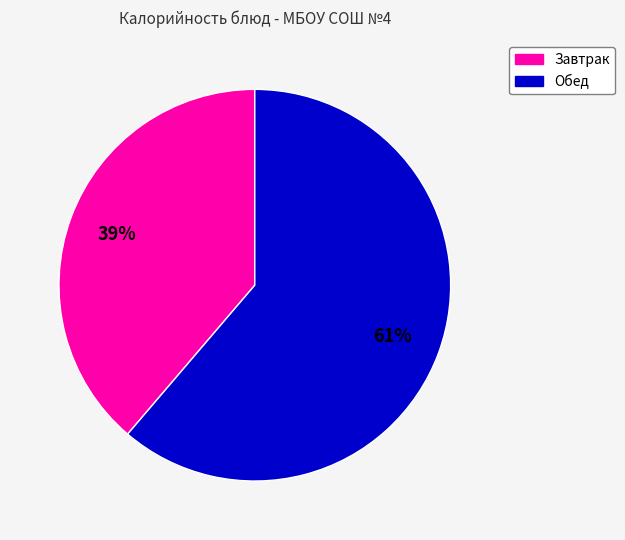

Is there any slice that represents more than half of the pie?

Yes